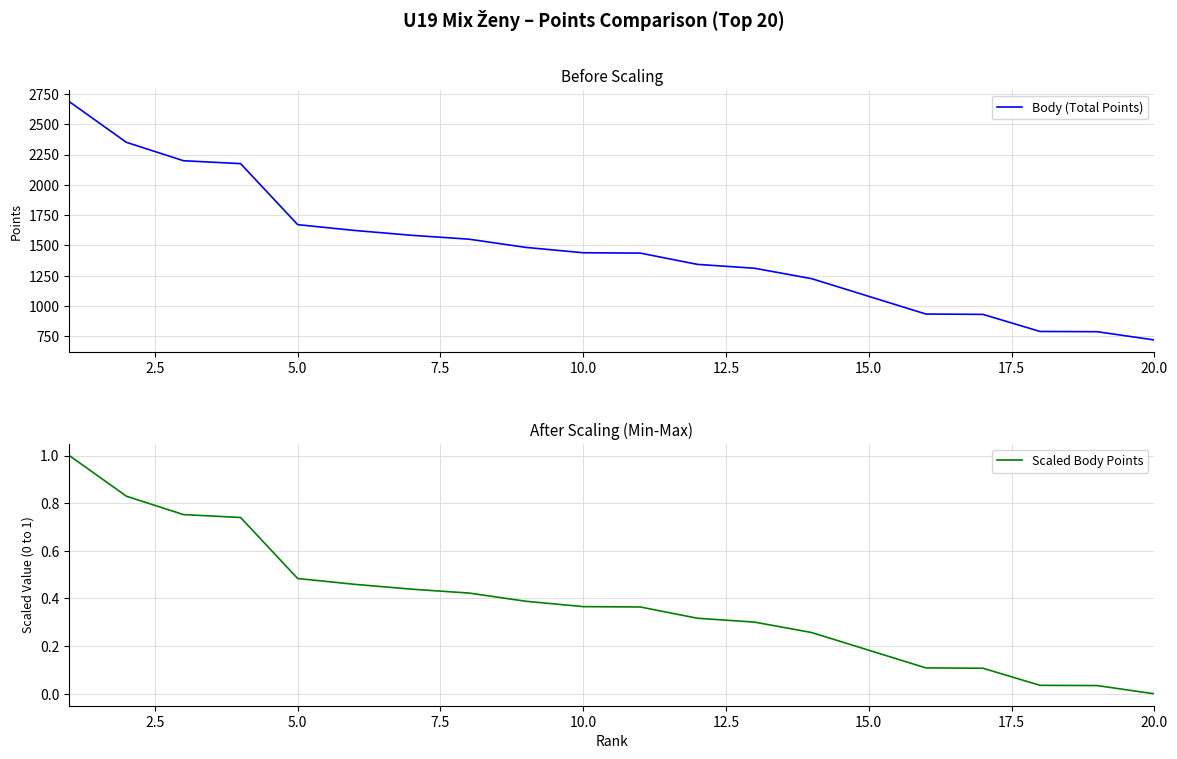

List the series in order of their peak value, lowest first.

Scaled Body Points, Body (Total Points)